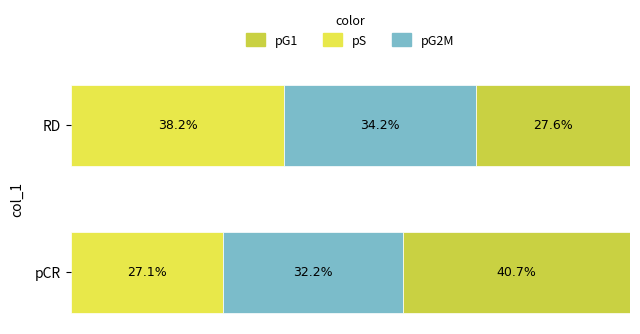

How many groups of bars are there?

2